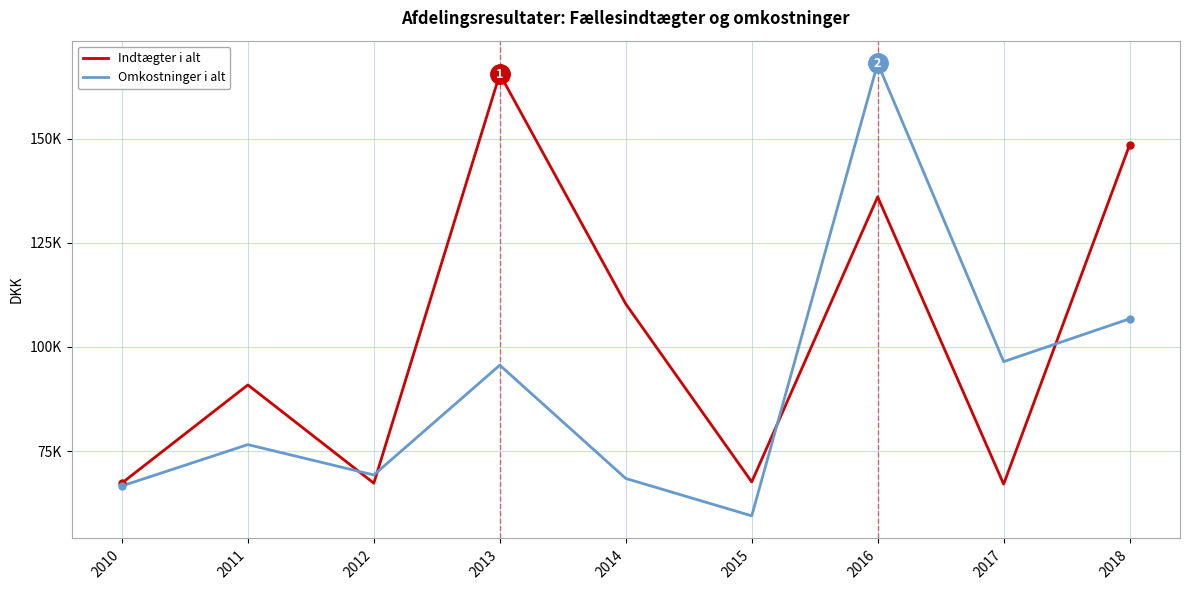

What are all the series names shown in the legend?

Indtægter i alt, Omkostninger i alt